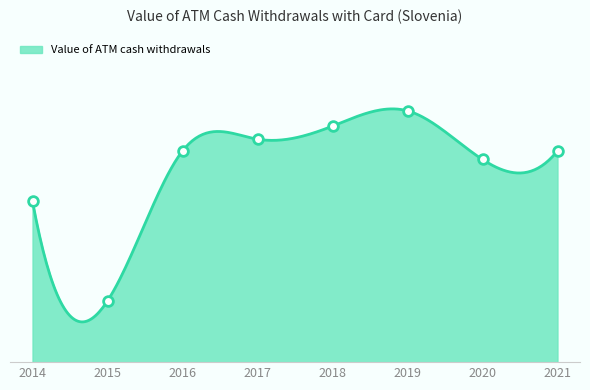

Approximately how many times larger is the value at 2019 compared to 2015?

4.1